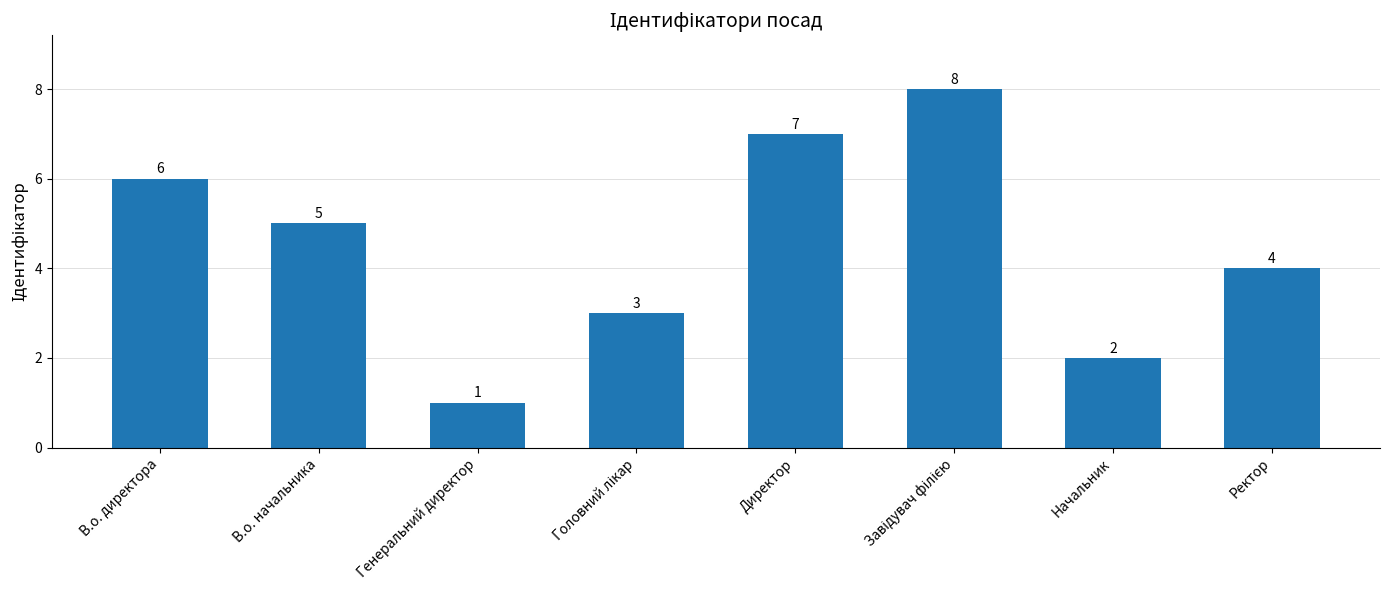

How many bars are there in total?

8